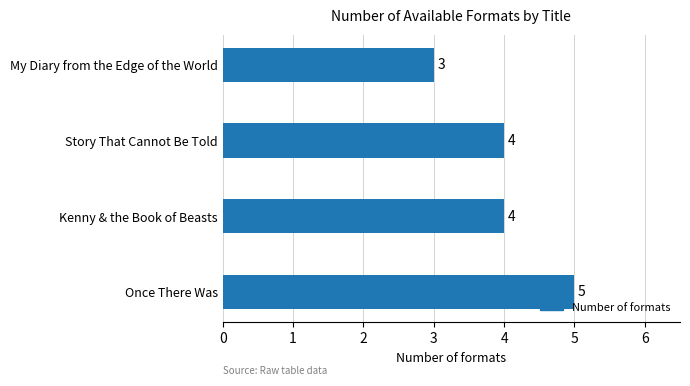

Count the values in the range 4 to 5.

3